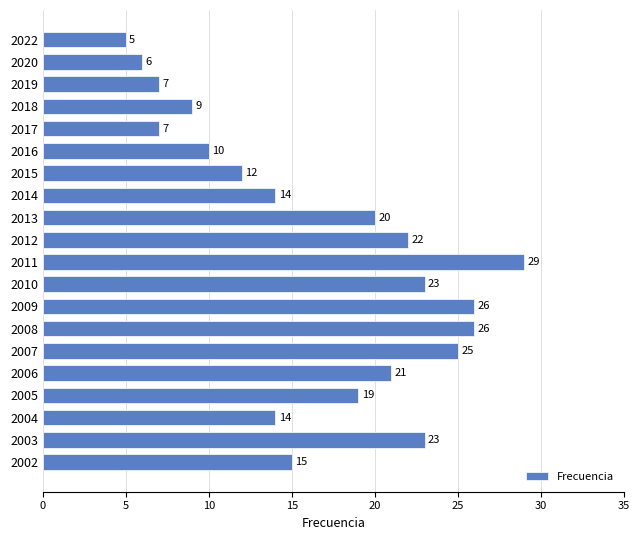

What is the value of the 15th bar from the top?

25